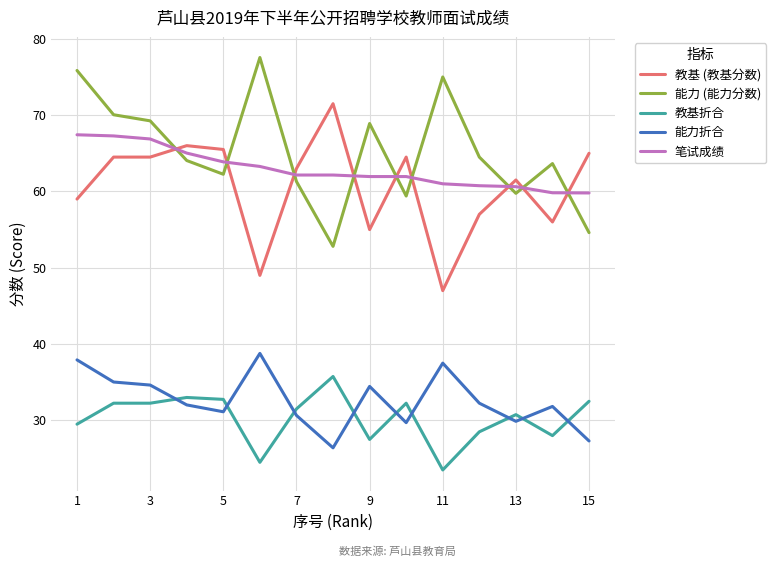

How many values in the 能力 (能力分数) series exceed 64?

8